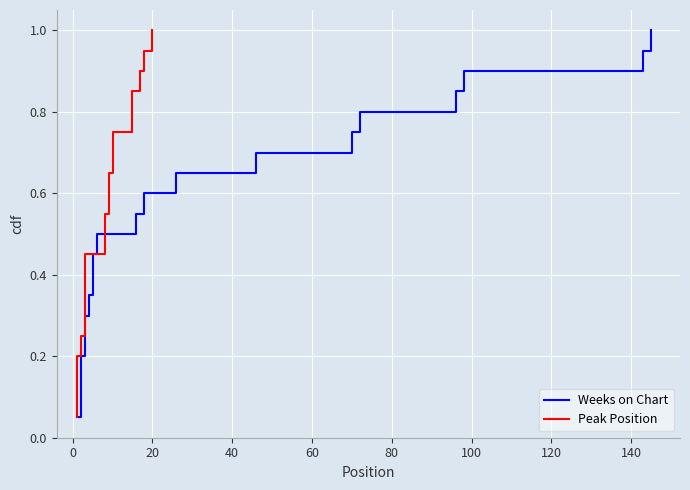

What is the highest value of the Peak Position series?

1.0